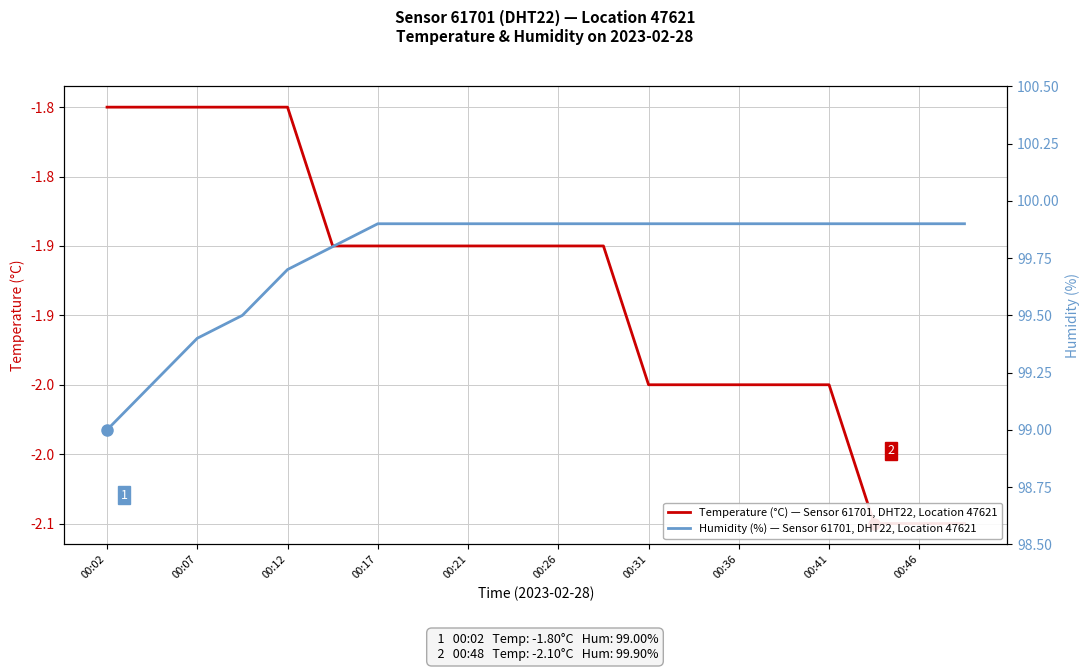

Which series has the widest spread of values?

Humidity (%) — Sensor 61701, DHT22, Location 47621